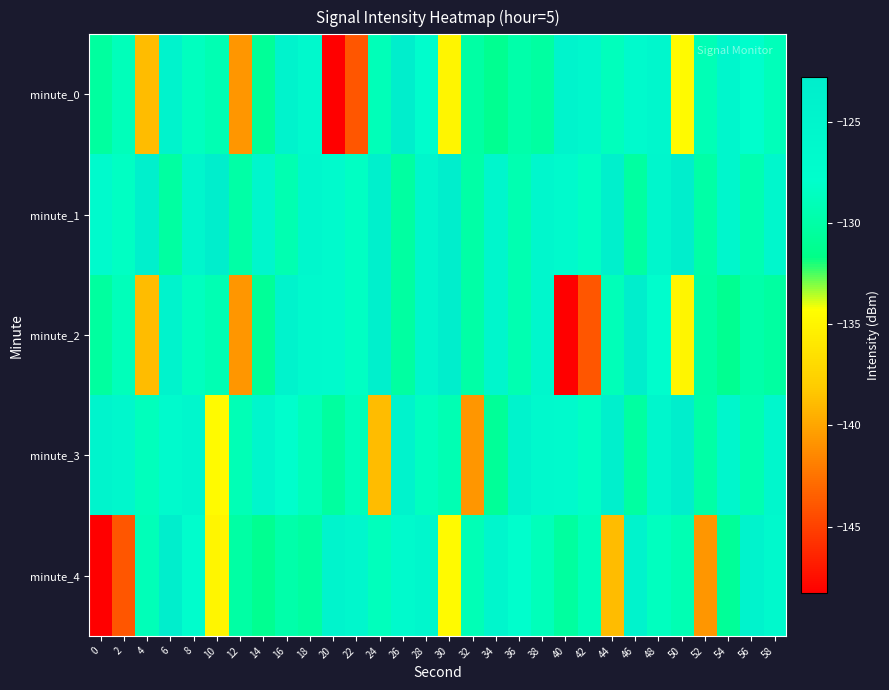

Reading left to right, extract all data points from this chart.

minute_0: 0=-130.4	2=-128.9	4=-138.9	6=-124.4	8=-128.6	10=-129.3	12=-140.8	14=-130.8	16=-124.4	18=-126.2	20=-148.3	22=-143.9	24=-129.0	26=-122.8	28=-127.5	30=-135.0	32=-130.1	34=-131.2	36=-129.8	38=-130.3	40=-124.6	42=-125.8	44=-128.8	46=-126.5	48=-125.7	50=-134.6	52=-129.1	54=-125.3	56=-127.9	58=-128.9
minute_1: 0=-126.4	2=-128.4	4=-123.4	6=-130.3	8=-125.2	10=-122.8	12=-130.0	14=-125.2	16=-129.5	18=-125.5	20=-126.4	22=-128.4	24=-123.4	26=-130.3	28=-125.2	30=-122.8	32=-130.0	34=-125.2	36=-129.5	38=-125.5	40=-126.4	42=-128.4	44=-123.4	46=-130.3	48=-125.2	50=-122.8	52=-130.0	54=-125.2	56=-129.5	58=-125.5
minute_2: 0=-130.4	2=-128.9	4=-138.9	6=-124.4	8=-128.6	10=-129.3	12=-140.8	14=-130.8	16=-124.4	18=-126.2	20=-126.4	22=-128.4	24=-123.4	26=-130.3	28=-125.2	30=-122.8	32=-130.0	34=-125.2	36=-129.5	38=-125.5	40=-148.3	42=-143.9	44=-129.0	46=-122.8	48=-127.5	50=-135.0	52=-130.1	54=-131.2	56=-129.8	58=-130.3
minute_3: 0=-124.6	2=-125.8	4=-128.8	6=-126.5	8=-125.7	10=-134.6	12=-129.1	14=-125.3	16=-127.9	18=-128.9	20=-130.4	22=-128.9	24=-138.9	26=-124.4	28=-128.6	30=-129.3	32=-140.8	34=-130.8	36=-124.4	38=-126.2	40=-126.4	42=-128.4	44=-123.4	46=-130.3	48=-125.2	50=-122.8	52=-130.0	54=-125.2	56=-129.5	58=-125.5
minute_4: 0=-148.3	2=-143.9	4=-129.0	6=-122.8	8=-127.5	10=-135.0	12=-130.1	14=-131.2	16=-129.8	18=-130.3	20=-124.6	22=-125.8	24=-128.8	26=-126.5	28=-125.7	30=-134.6	32=-129.1	34=-125.3	36=-127.9	38=-128.9	40=-130.4	42=-128.9	44=-138.9	46=-124.4	48=-128.6	50=-129.3	52=-140.8	54=-130.8	56=-124.4	58=-126.2